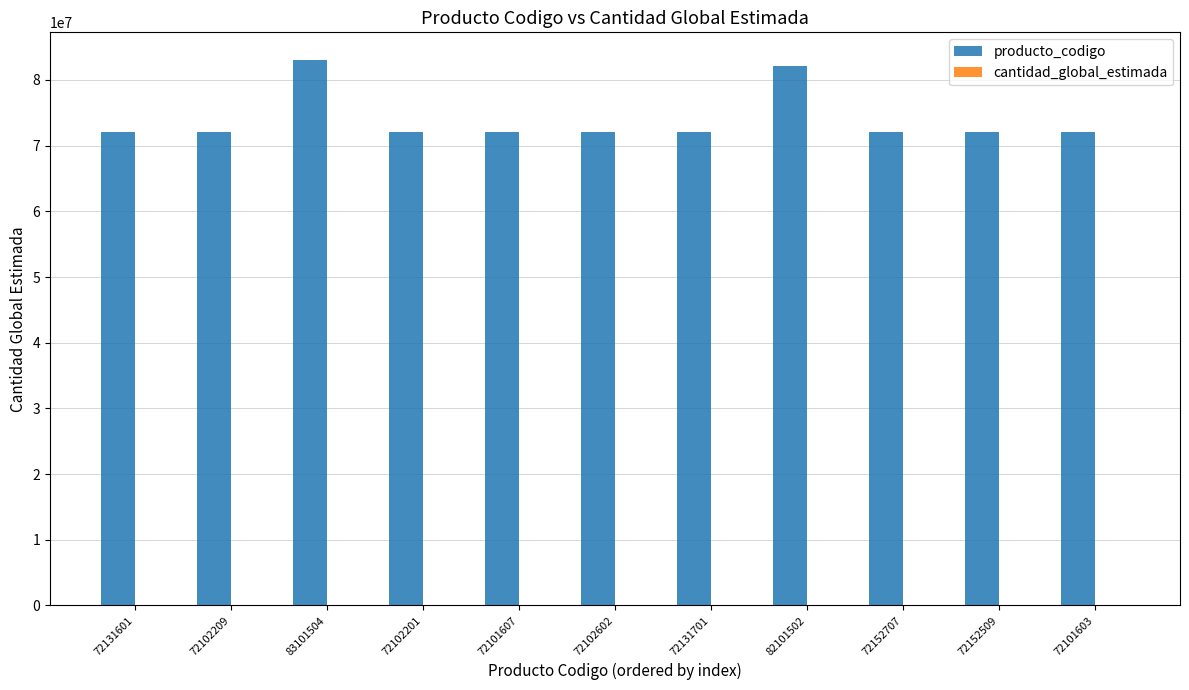

Between 72102209 and 82101502, which series saw the biggest shift?

producto_codigo